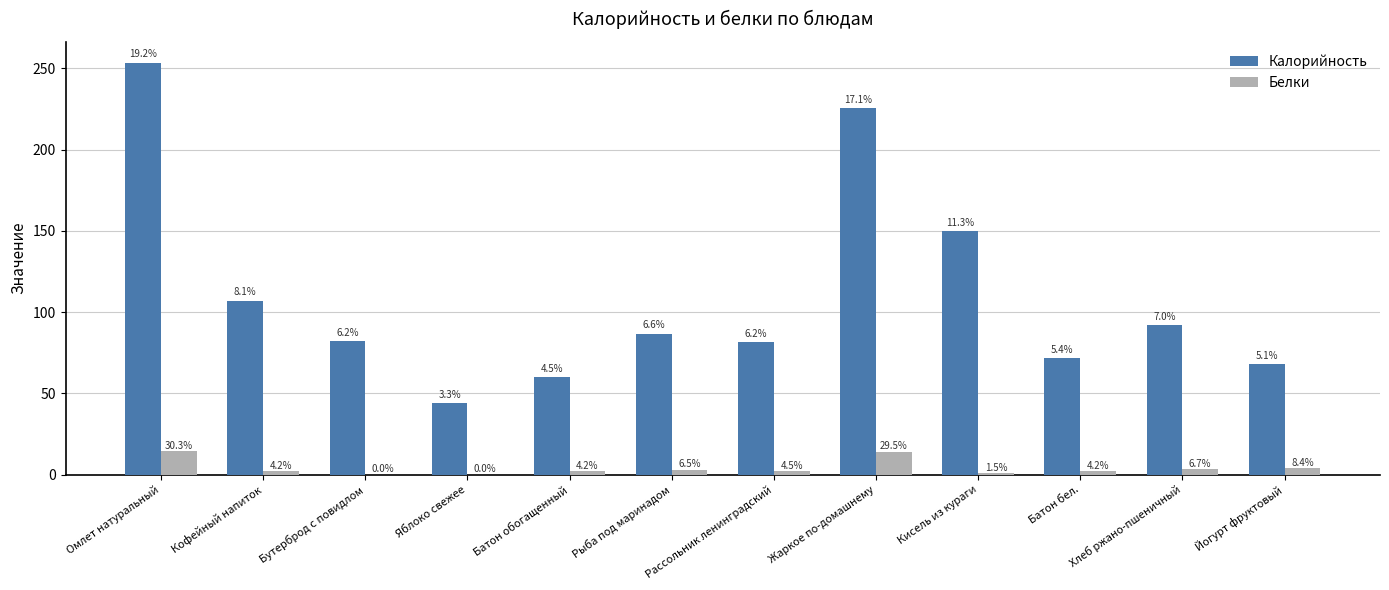

What is the average value of the Калорийность series?

110.2